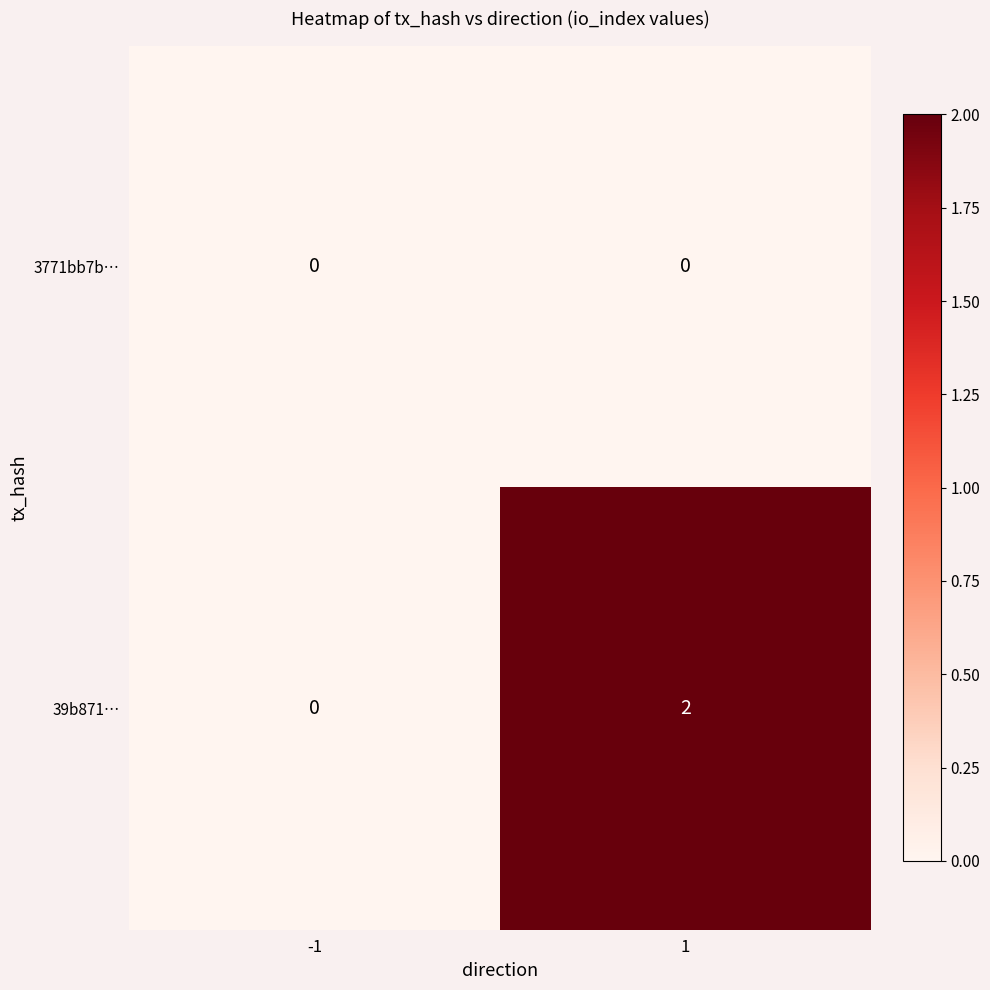

The value of 39b871… at -1 is 0. True or false?

True